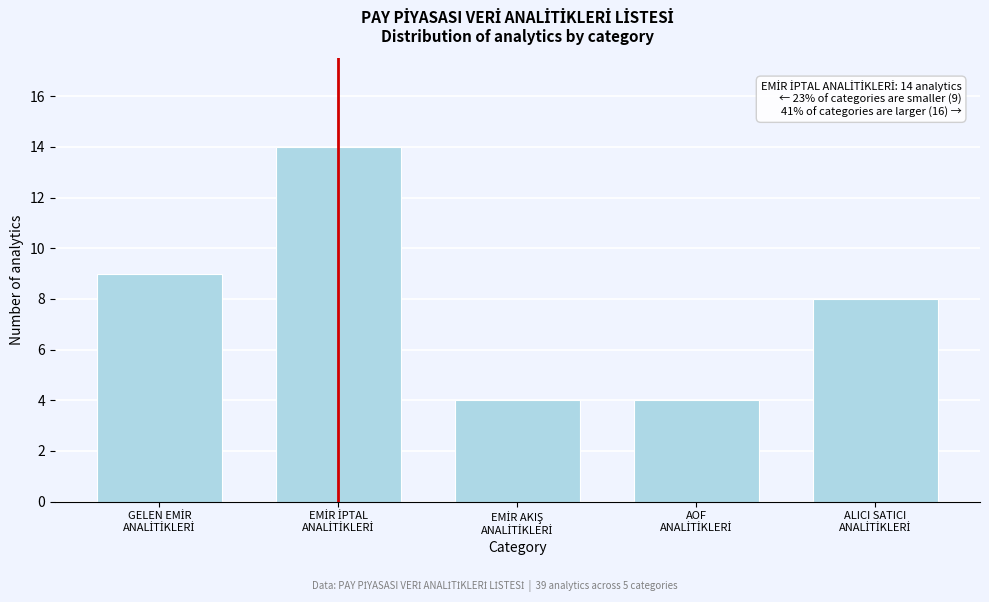

Reading left to right, list all the values displayed in this chart.

9	14	4	4	8